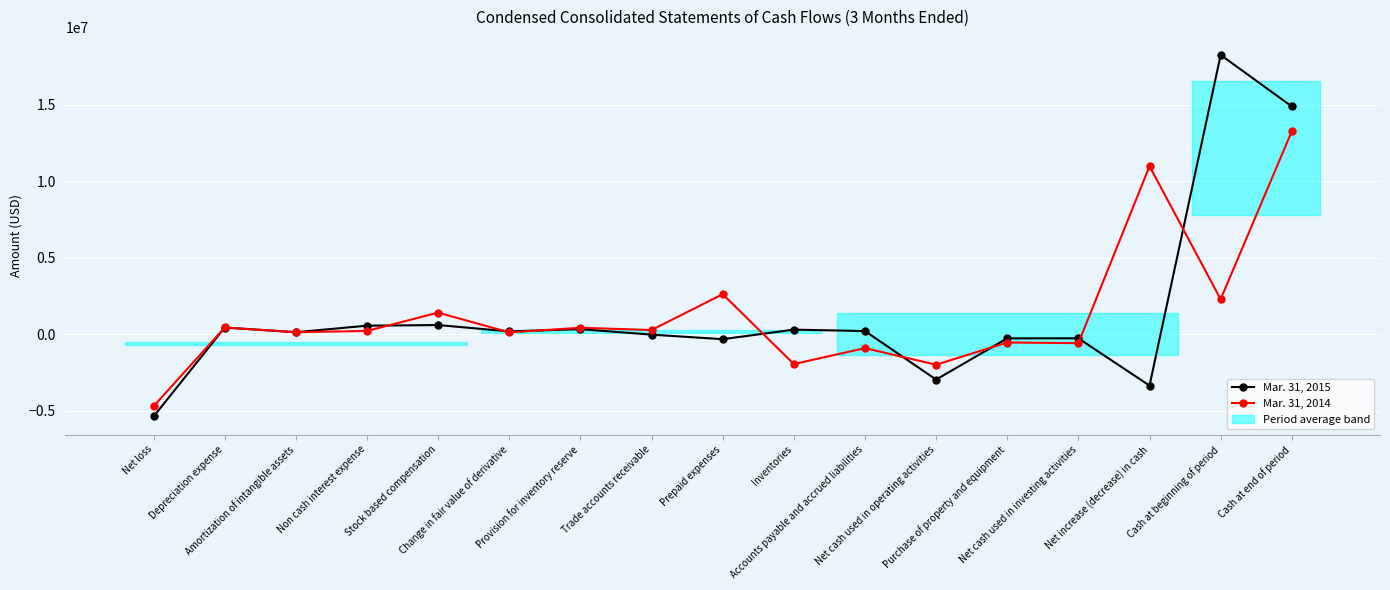

List the labels in order of Mar. 31, 2014 value, largest first.

Cash at end of period, Net increase (decrease) in cash, Prepaid expenses, Cash at beginning of period, Stock based compensation, Depreciation expense, Provision for inventory reserve, Trade accounts receivable, Non cash interest expense, Amortization of intangible assets, Change in fair value of derivative, Purchase of property and equipment, Net cash used in investing activities, Accounts payable and accrued liabilities, Inventories, Net cash used in operating activities, Net loss